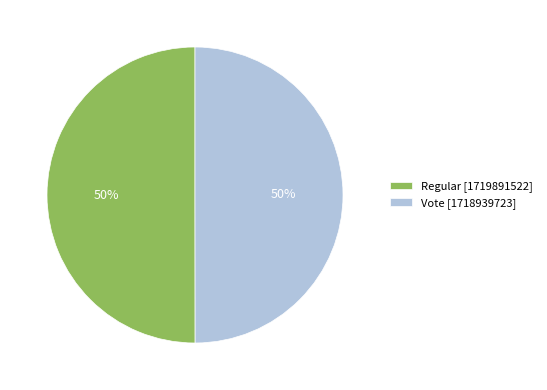

Is the sum of Vote [1718939723] and Regular [1719891522] greater than half?

Yes